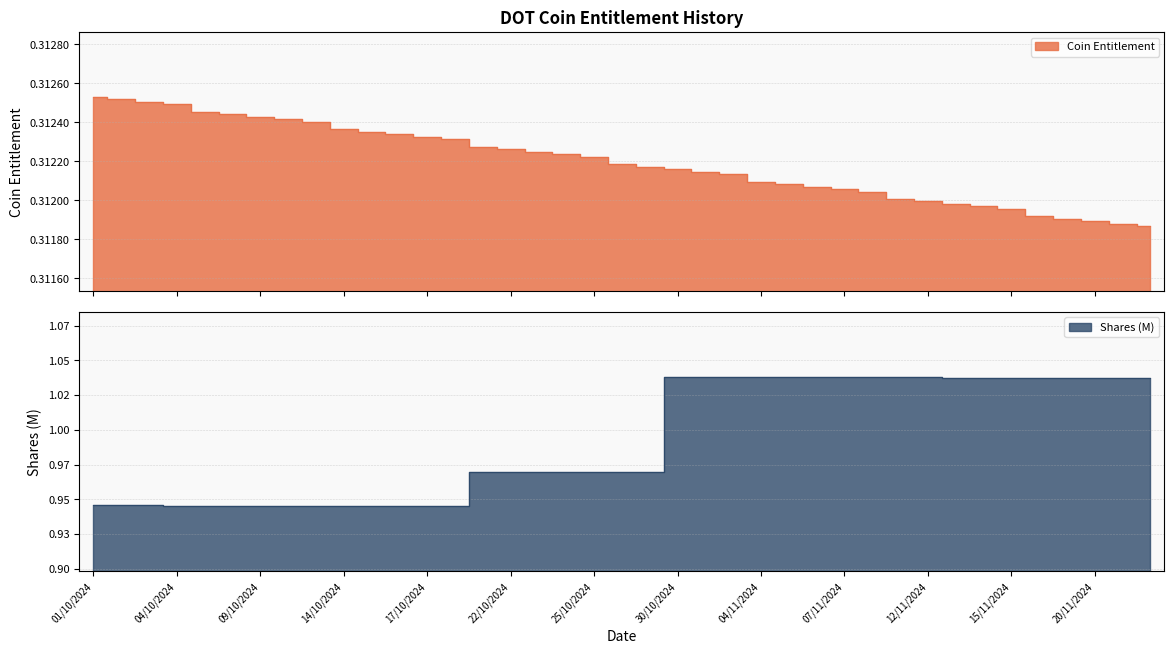

List the series in order of their overall mean, lowest first.

Coin Entitlement, Shares (M)